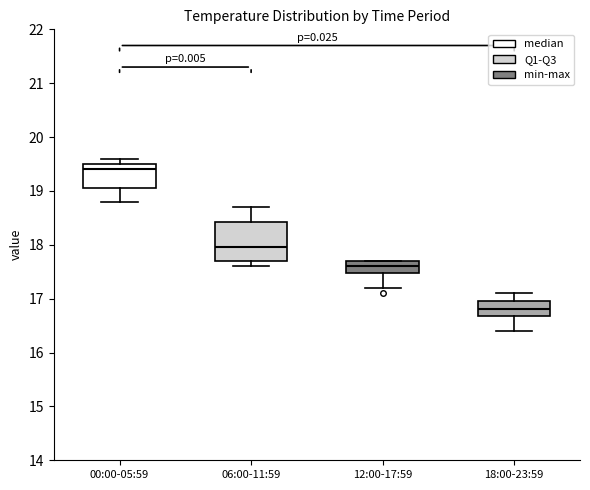

Which box's median line is the highest?

00:00-05:59